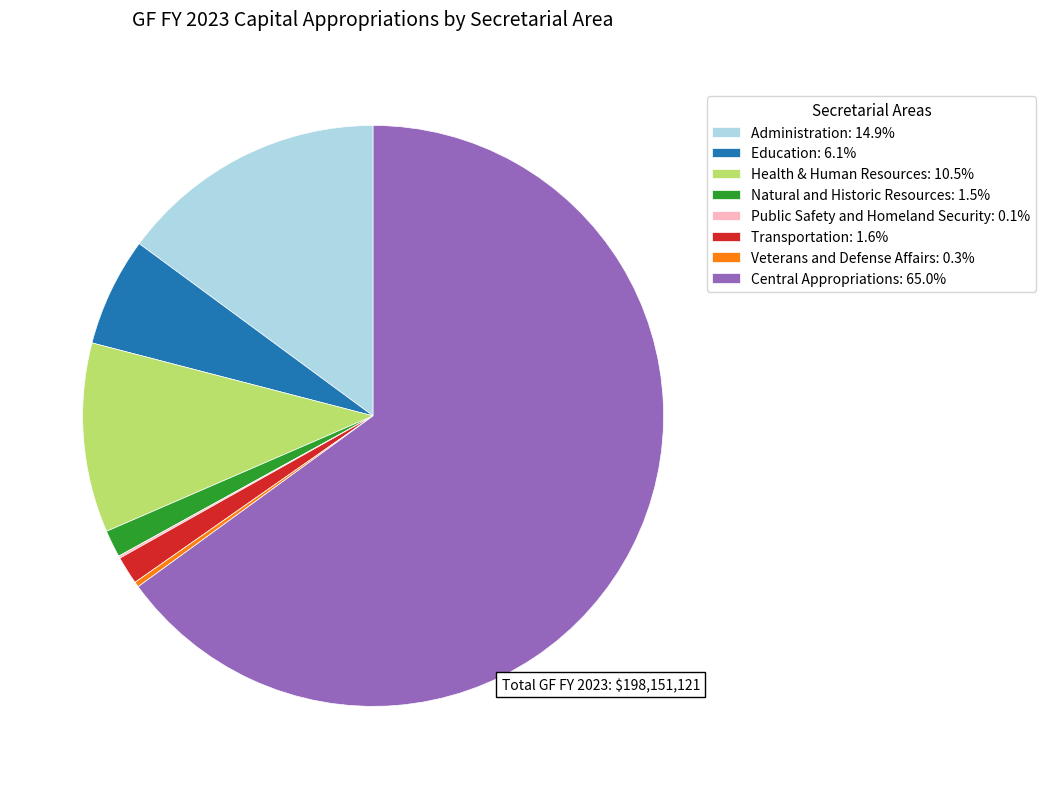

Approximately how many times larger is the value at Health & Human Resources: 10.5% compared to Transportation: 1.6%?

6.7